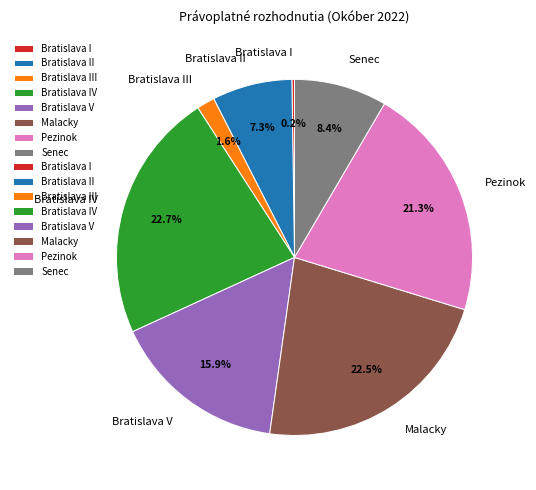

To the nearest percent, what is the average slice percentage?

12%